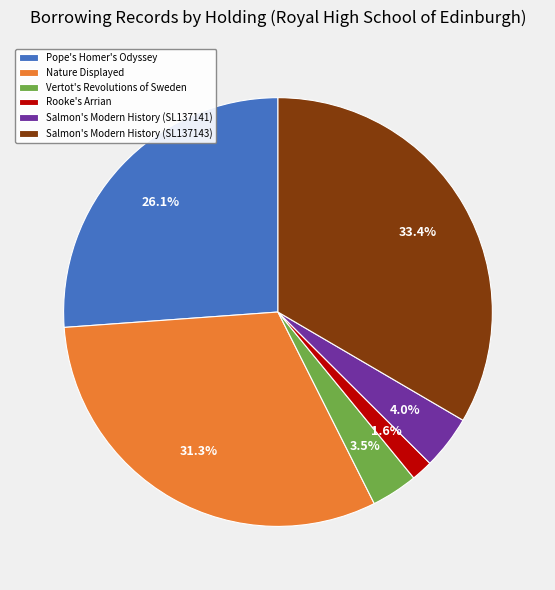

Which has a higher value, Rooke's Arrian or Pope's Homer's Odyssey?

Pope's Homer's Odyssey